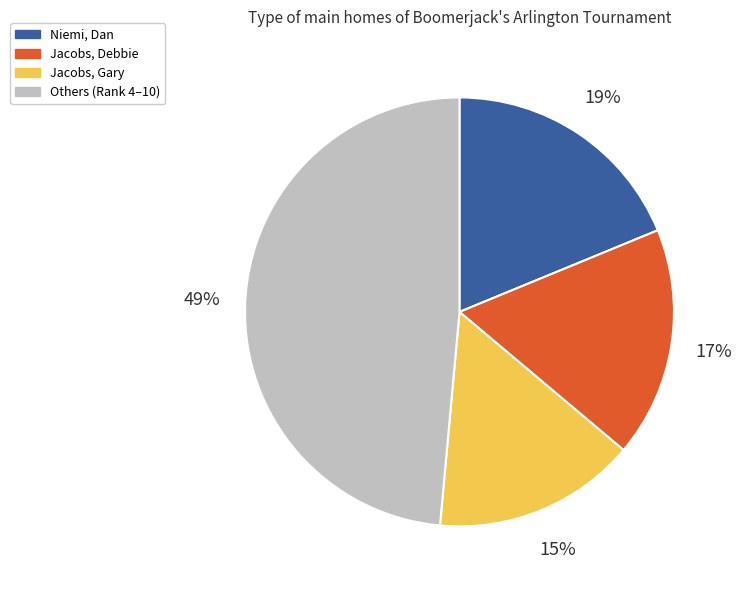

To the nearest percent, what is the average slice percentage?

25%